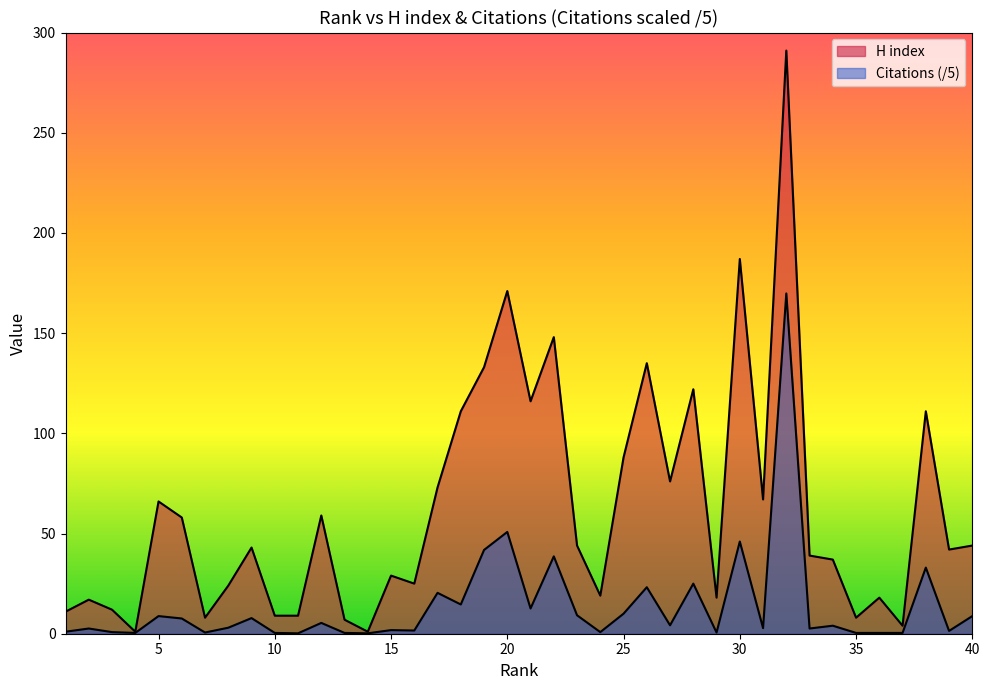

True or false: H index and Citations cross at least once.

False